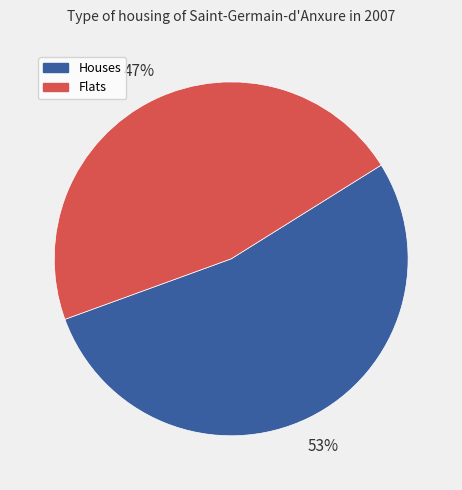

Is there a majority slice in this chart?

Yes